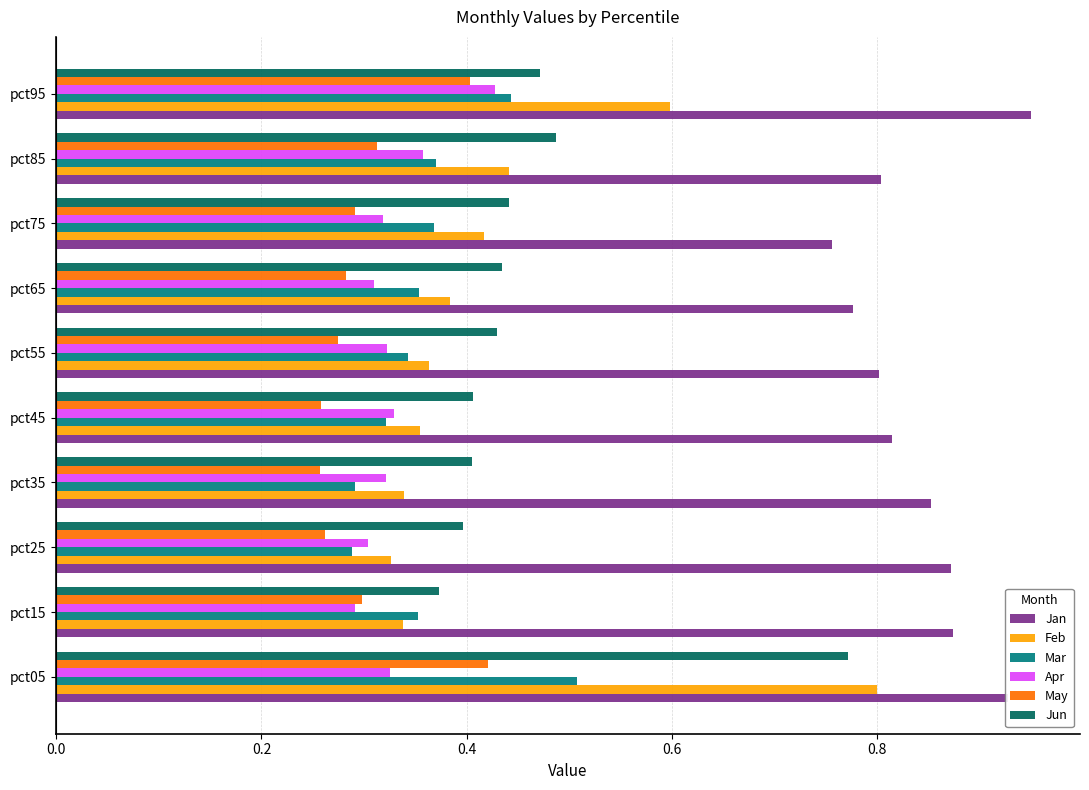

At which label is Jun closest to 0?

pct15